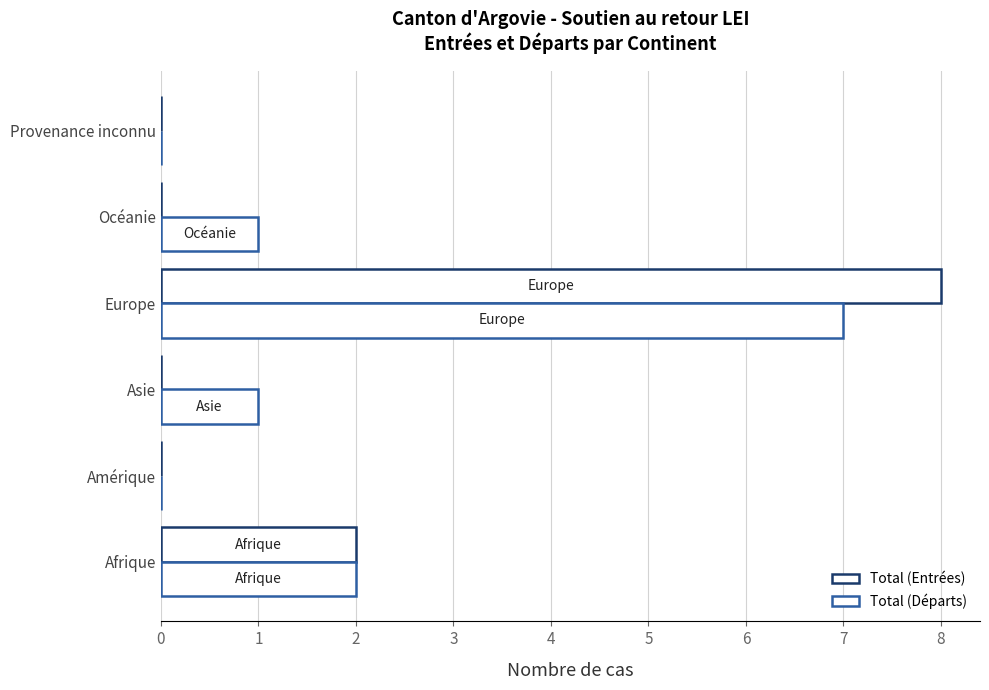

What is the value of the Total (Départs) bar at the 4th from the left?

7